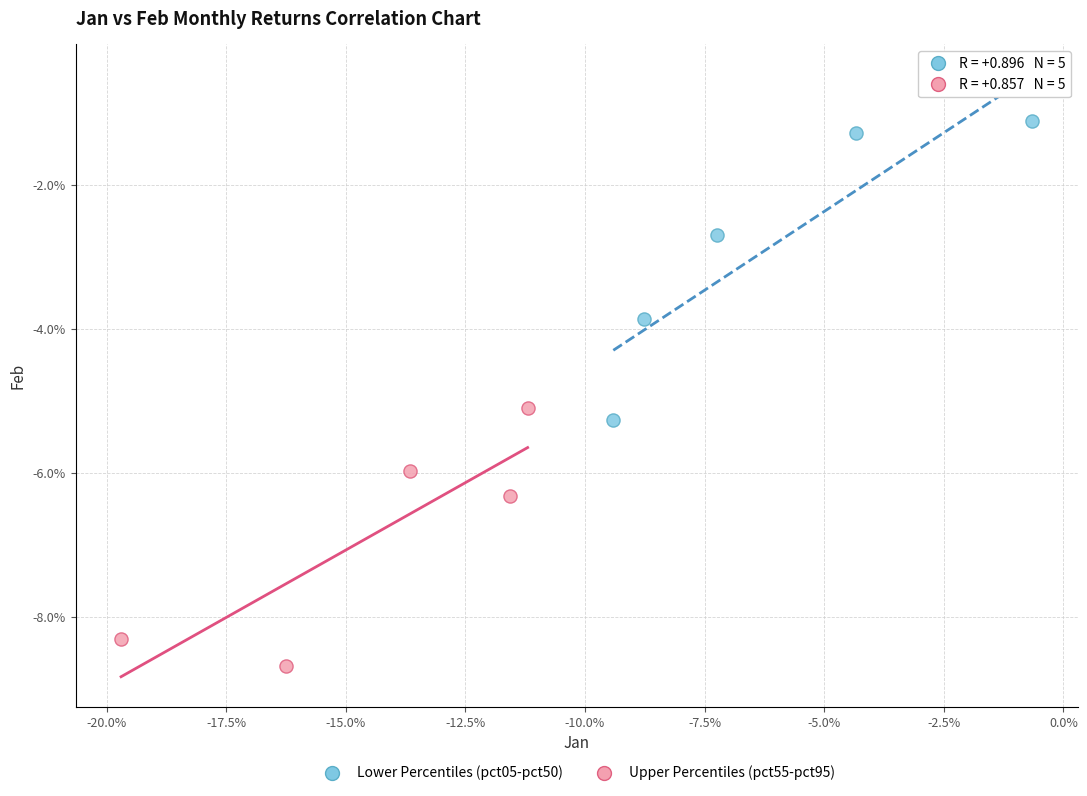

Which series has the largest Y range (max minus min)?

Lower Percentiles (pct05-pct50)